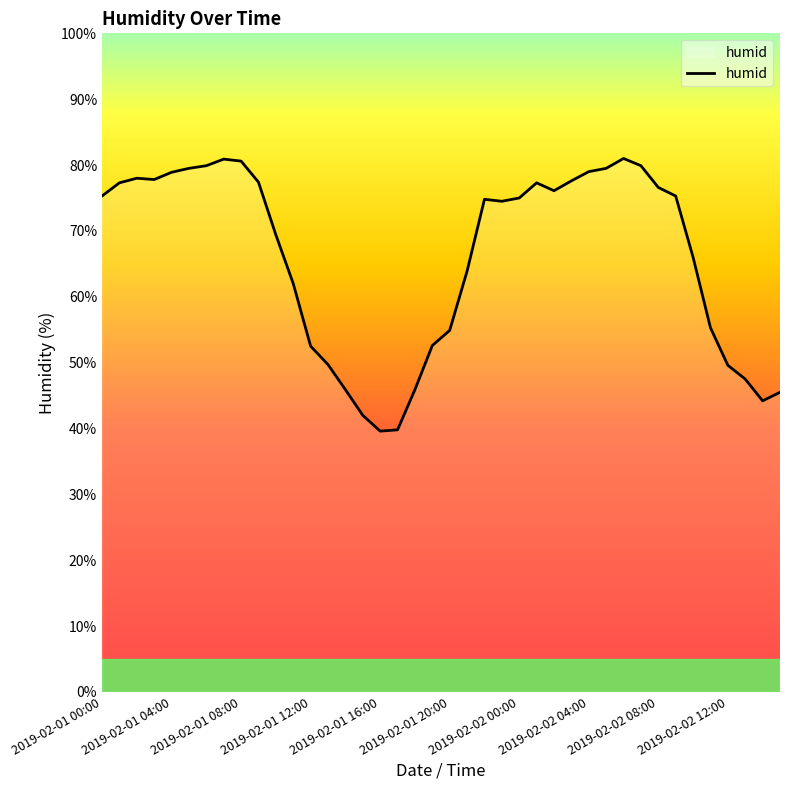

What is the greatest value displayed?

81.0